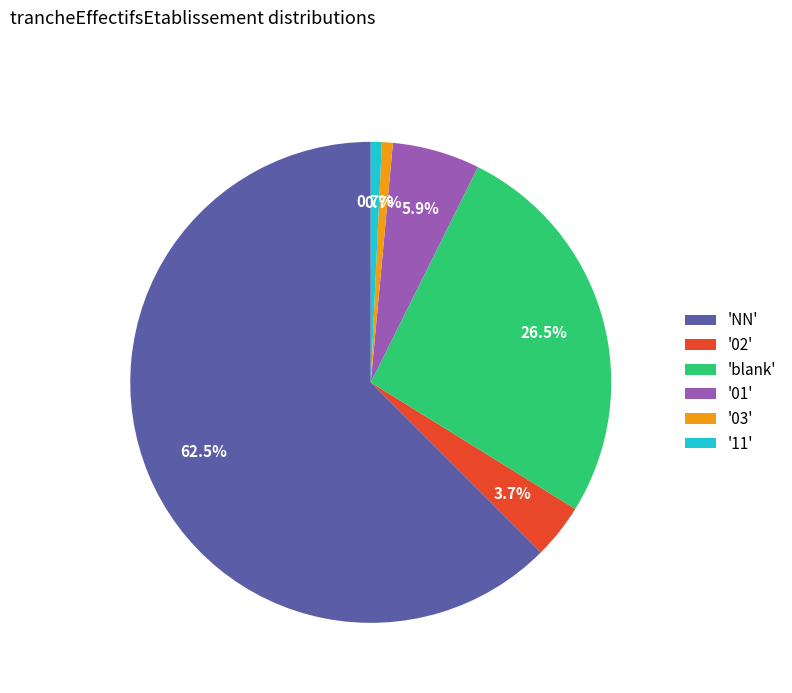

To the nearest percent, what is the difference between the largest and smallest slice percentages?

62%